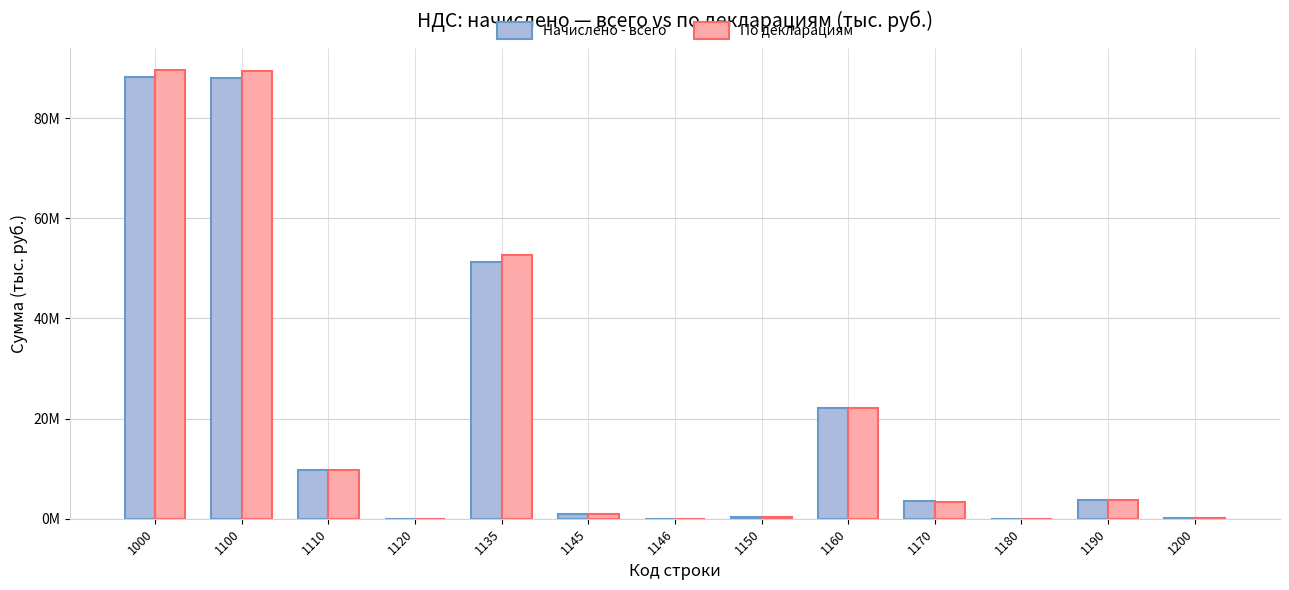

At how many categories does at least one series exceed 2905849?

7